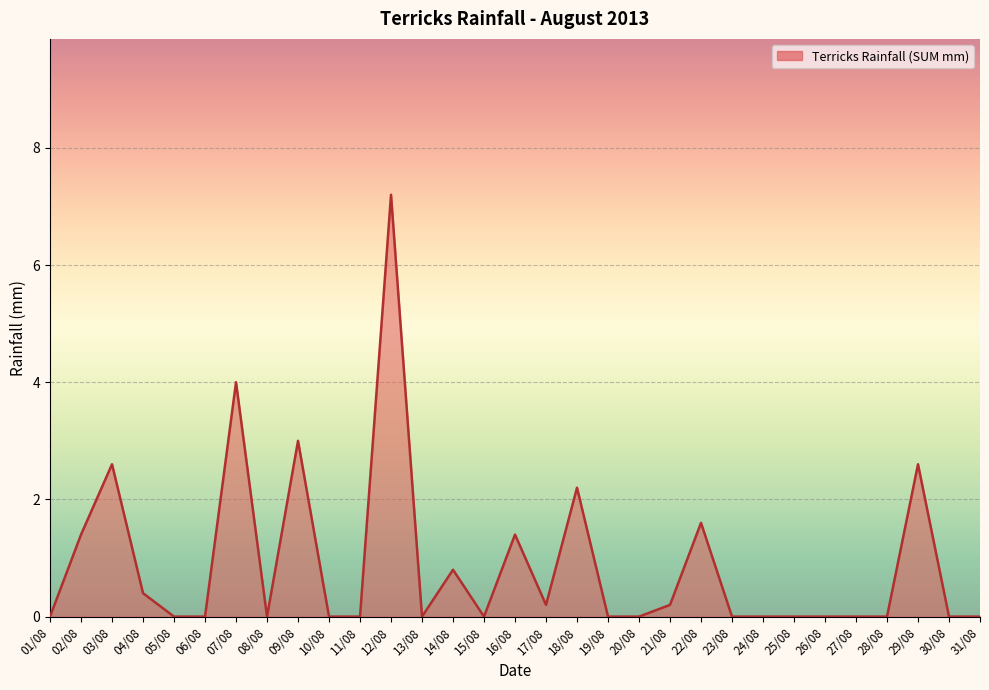

What position from the left is 01/08?

1